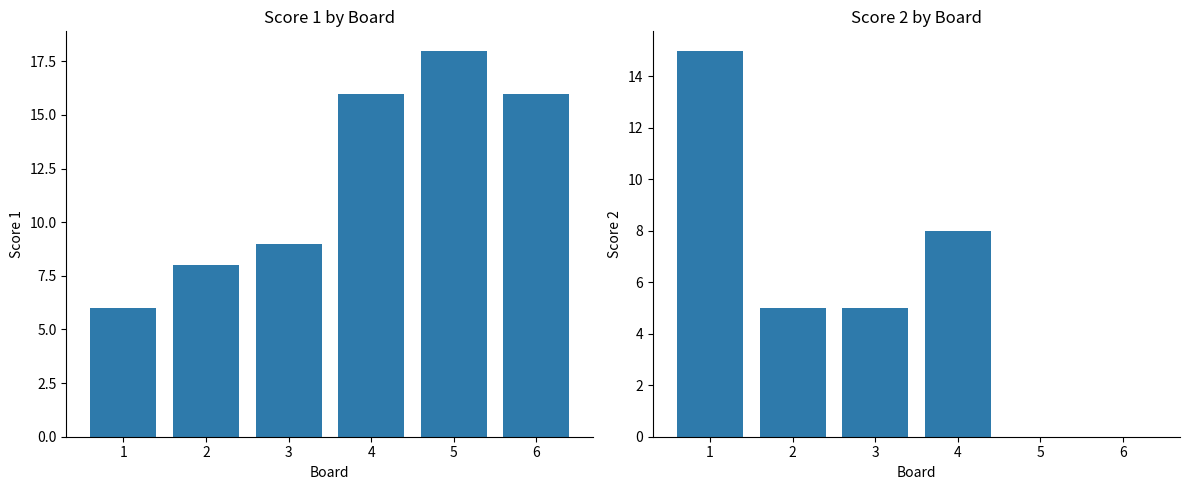

Where does the Score 1 series first go above 16?

5